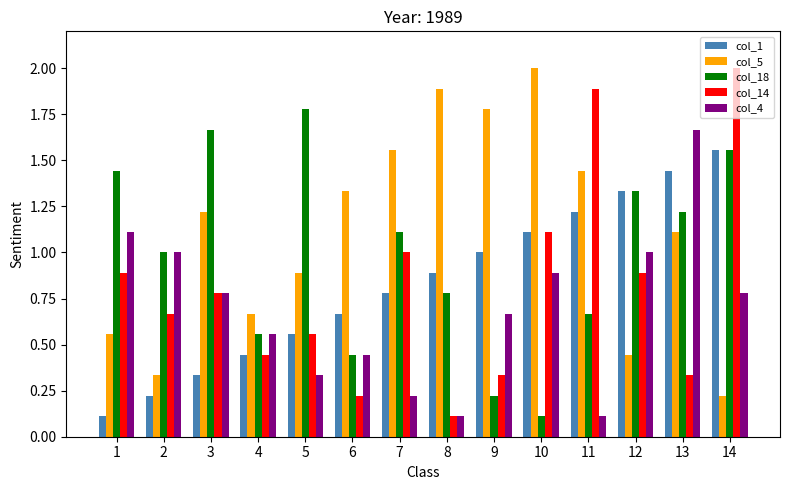

The col_14 series shows 0.0 at 8. True or false?

False